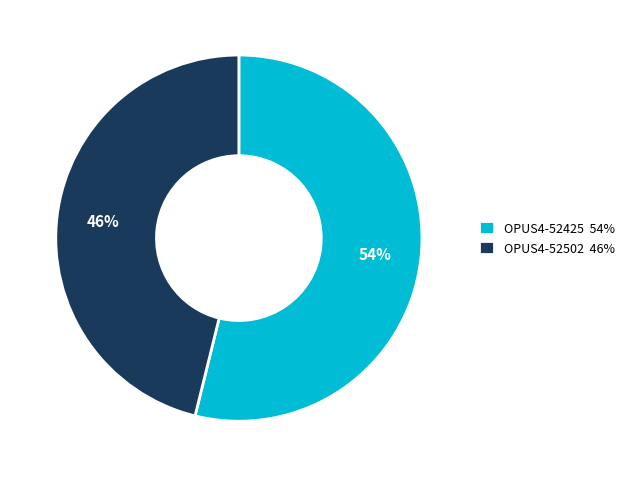

To the nearest percent, what portion does OPUS4-52425 represent?

54%